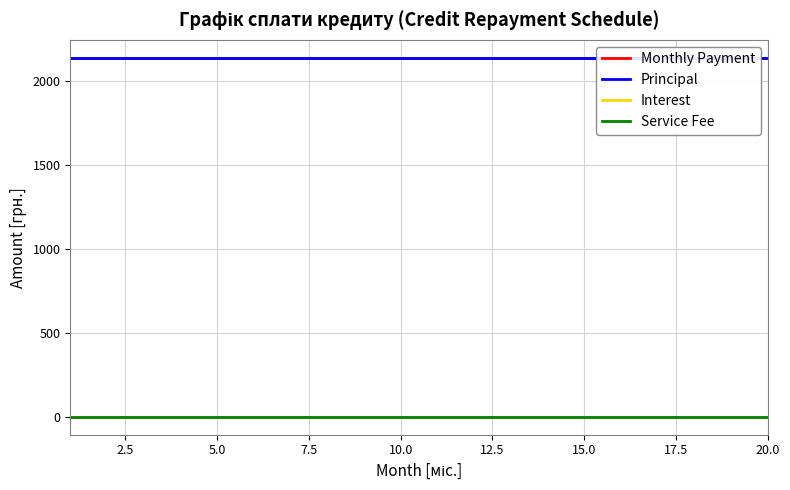

True or false: Interest has a value of 0.6 at 7.5.

False